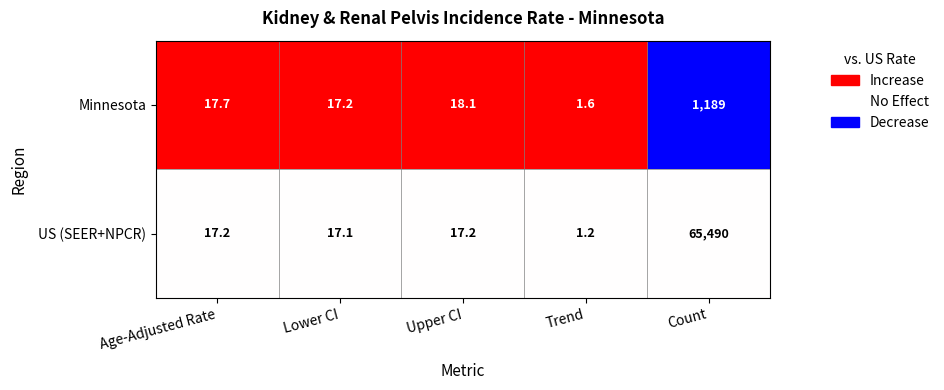

How many data points in Minnesota are above 17?

4